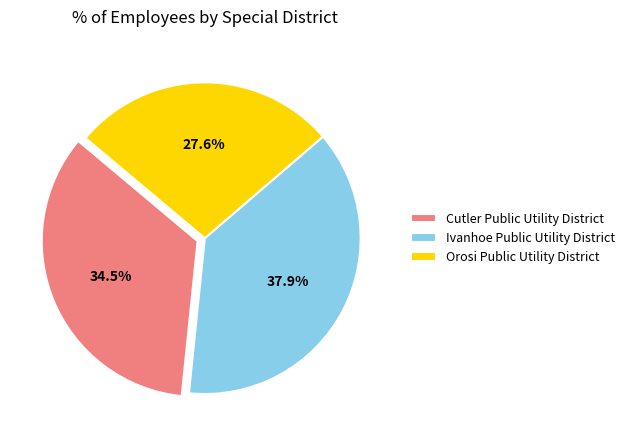

Count the number of slices in the pie.

3